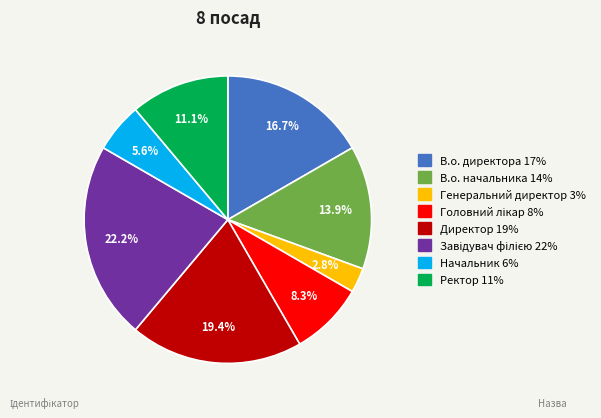

What percentage is the Ректор slice, to the nearest percent?

11%